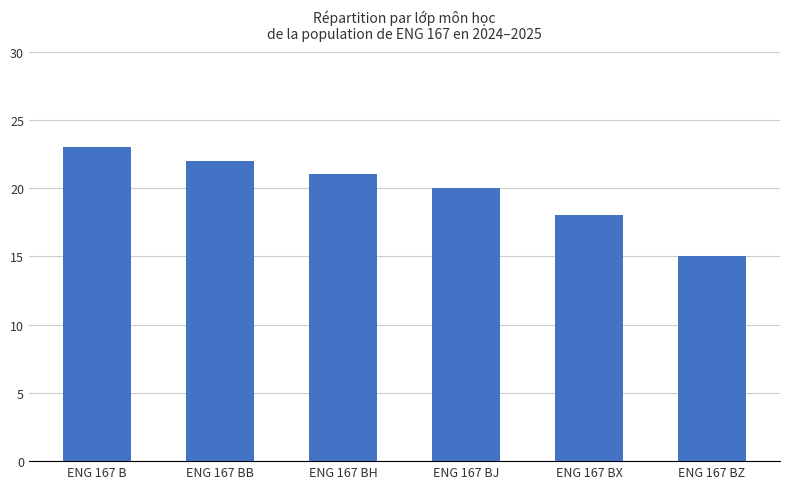

Approximately how many times larger is the value at ENG 167 BJ compared to ENG 167 BB?

0.9